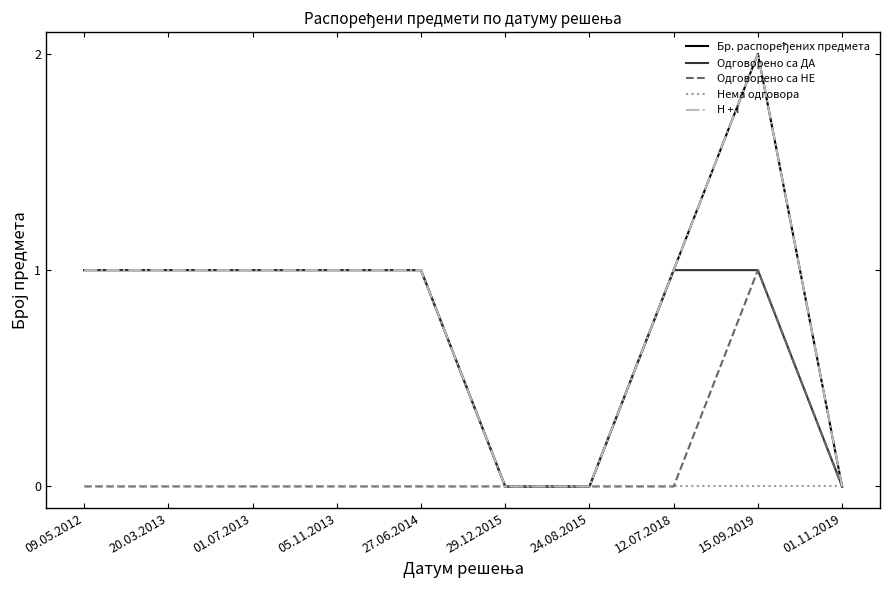

True or false: Бр. распоређених предмета and H + I cross at least once.

False